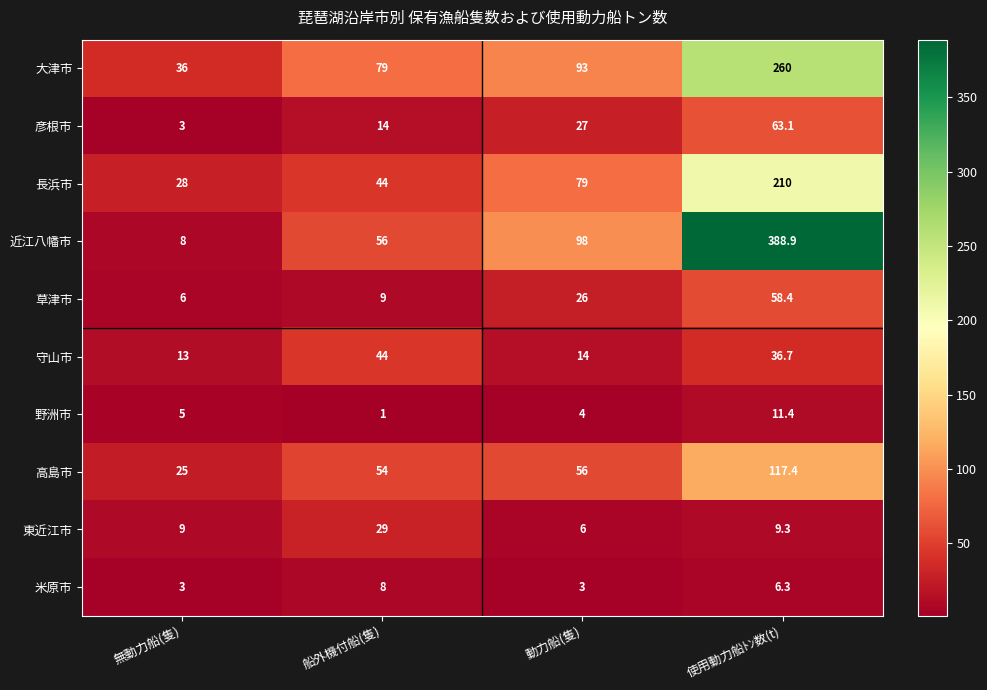

What is the sum of all 野洲市 values?

21.4